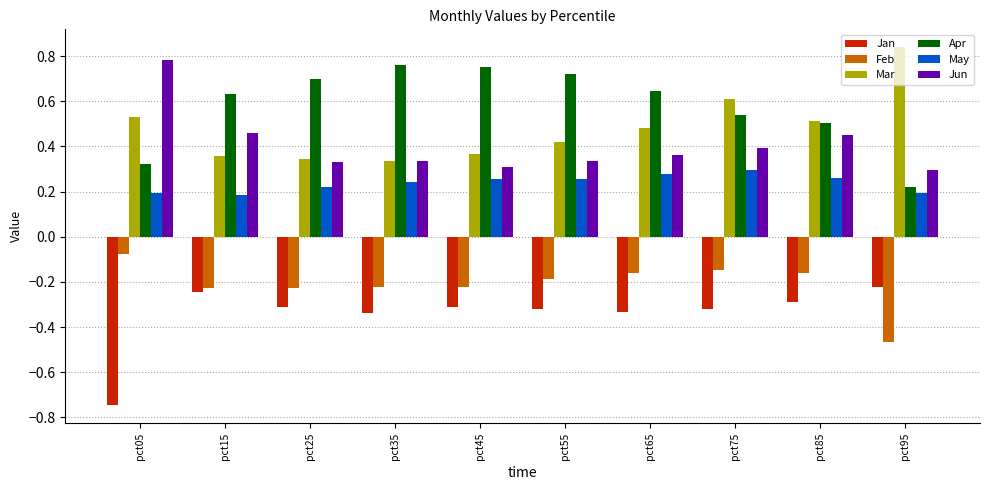

Which category has the lowest value in the Jan series?

pct05